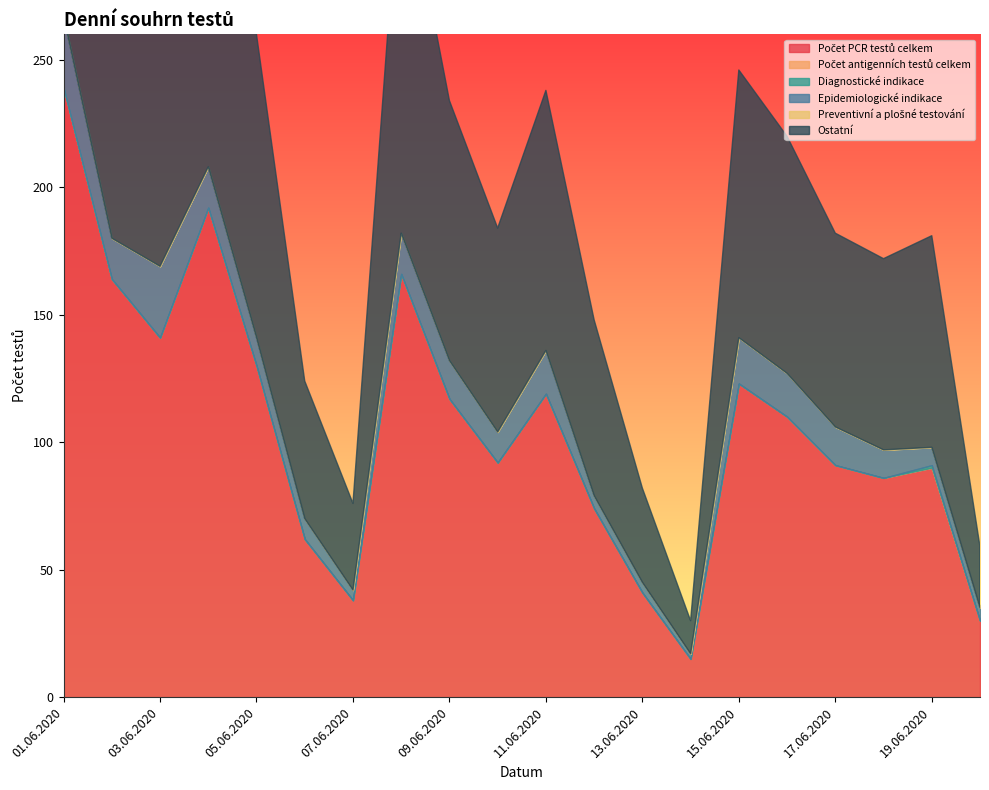

At 04.06.2020, list the series in order from largest to smallest.

Počet PCR testů celkem, Ostatní, Epidemiologické indikace, Počet antigenních testů celkem, Diagnostické indikace, Preventivní a plošné testování